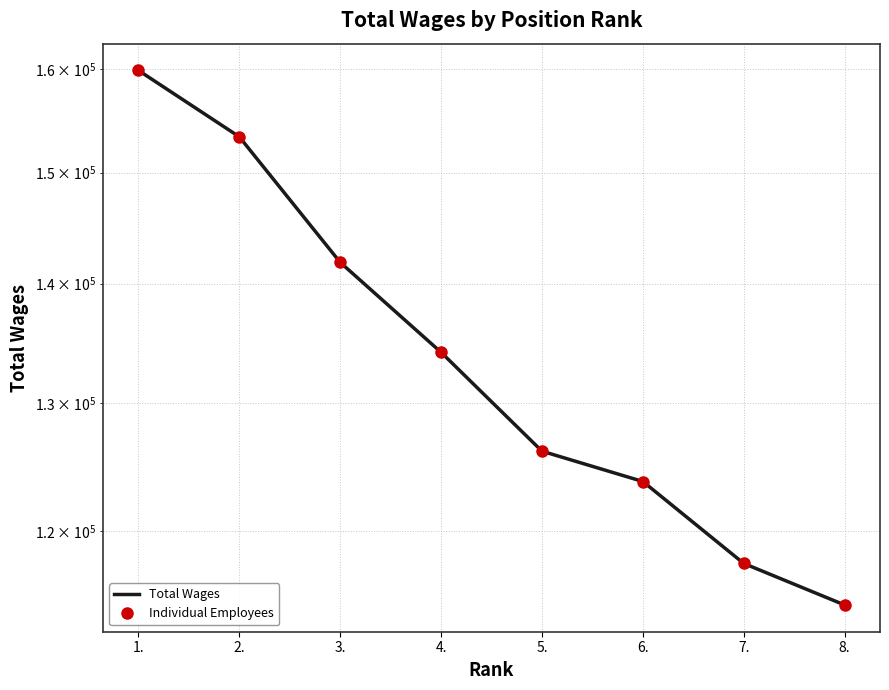

Reading left to right, extract all data points from this chart.

Total Wages: 159851	153384	141863	134143	126145	123789	117637	114639
Individual Employees: 159851	153384	141863	134143	126145	123789	117637	114639